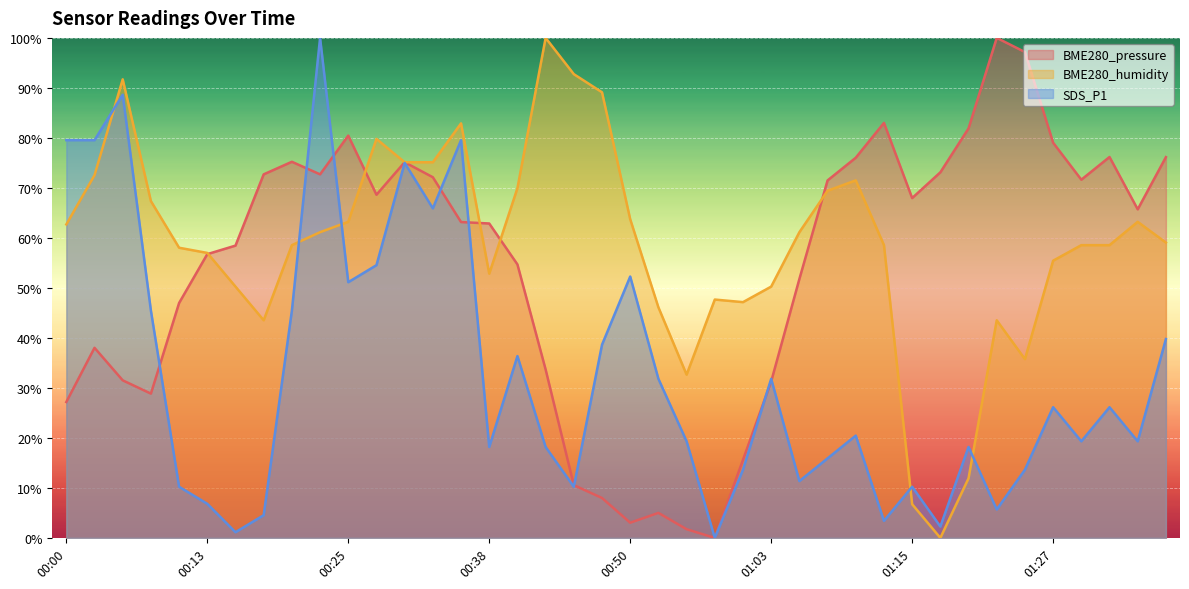

What are all the series names shown in the legend?

BME280_pressure, BME280_humidity, SDS_P1